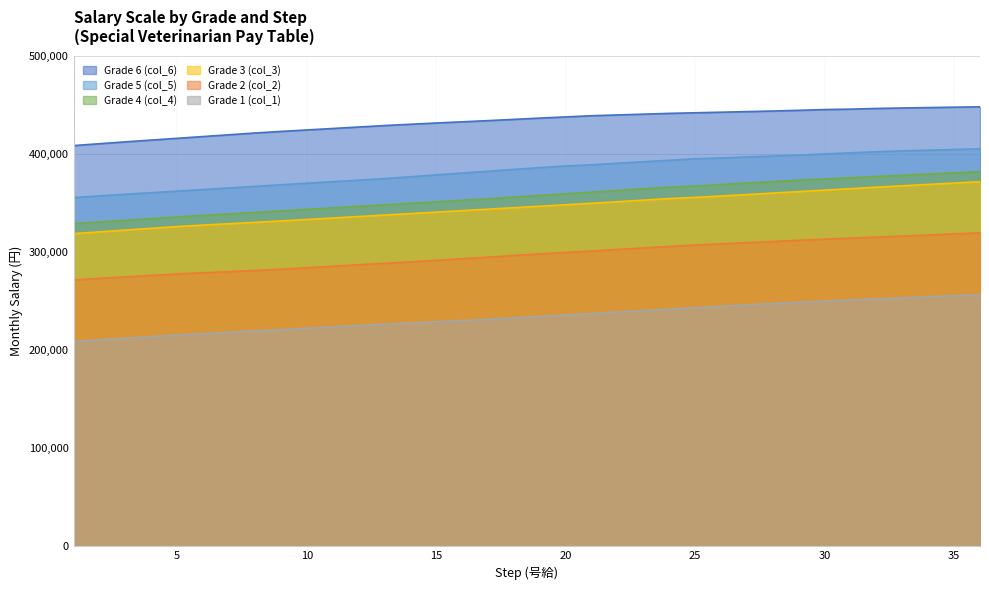

Is it true that Grade 3 (col_3) equals 346500 at 19?

True